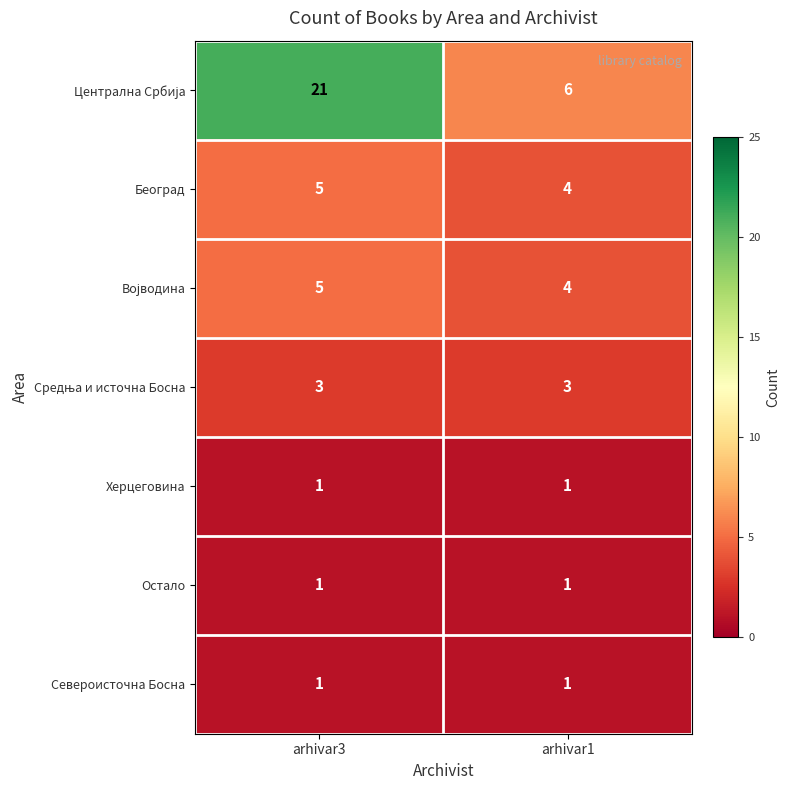

The Североисточна Босна series shows 2 at arhivar3. True or false?

False